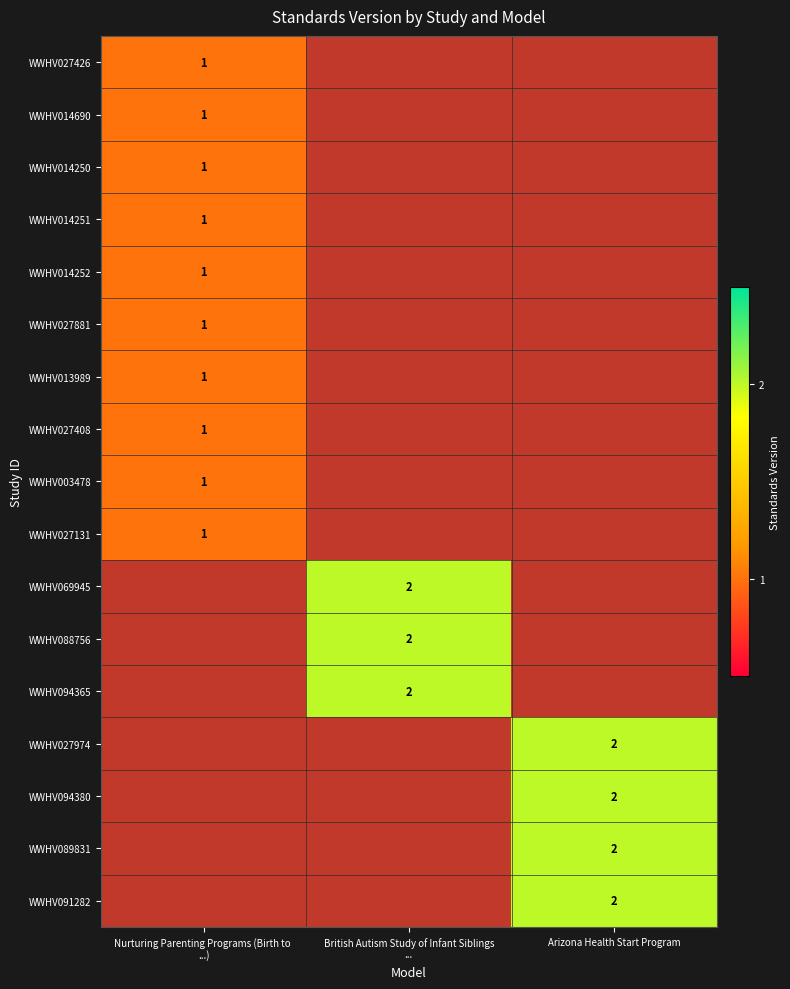

At Arizona Health Start Program, list the series in order from smallest to largest.

WWHV027426, WWHV014690, WWHV014250, WWHV014251, WWHV014252, WWHV027881, WWHV013989, WWHV027408, WWHV003478, WWHV027131, WWHV069945, WWHV088756, WWHV094365, WWHV027974, WWHV094380, WWHV089831, WWHV091282